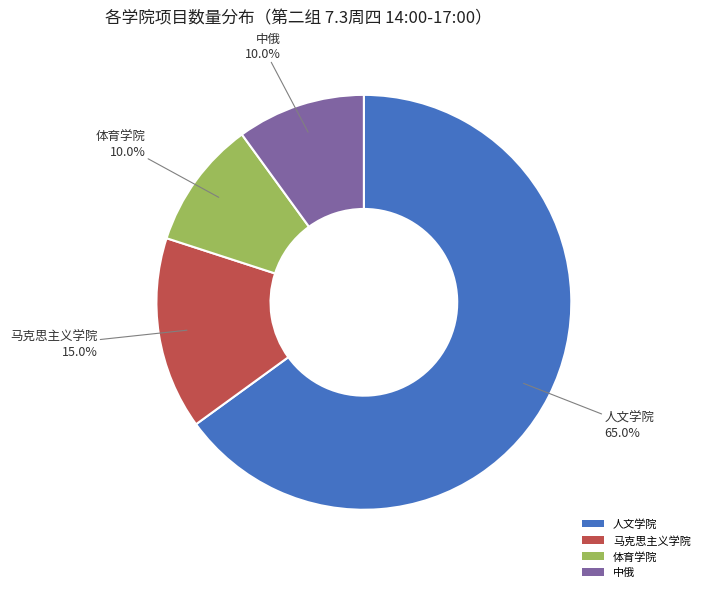

The 中俄 slice represents 1% of the pie. True or false?

False